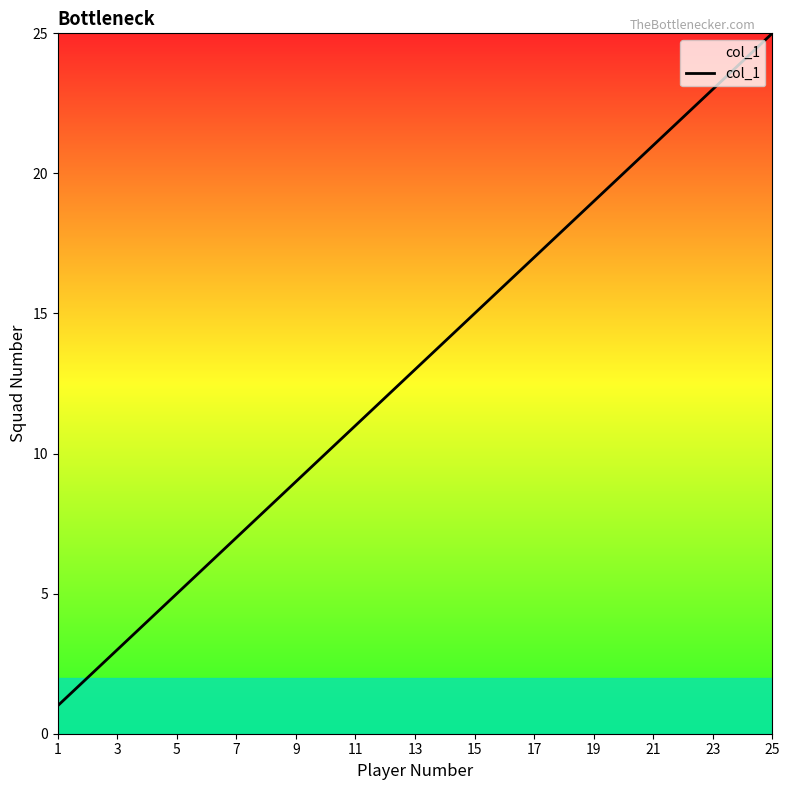

What is the difference between the maximum and minimum values?

24